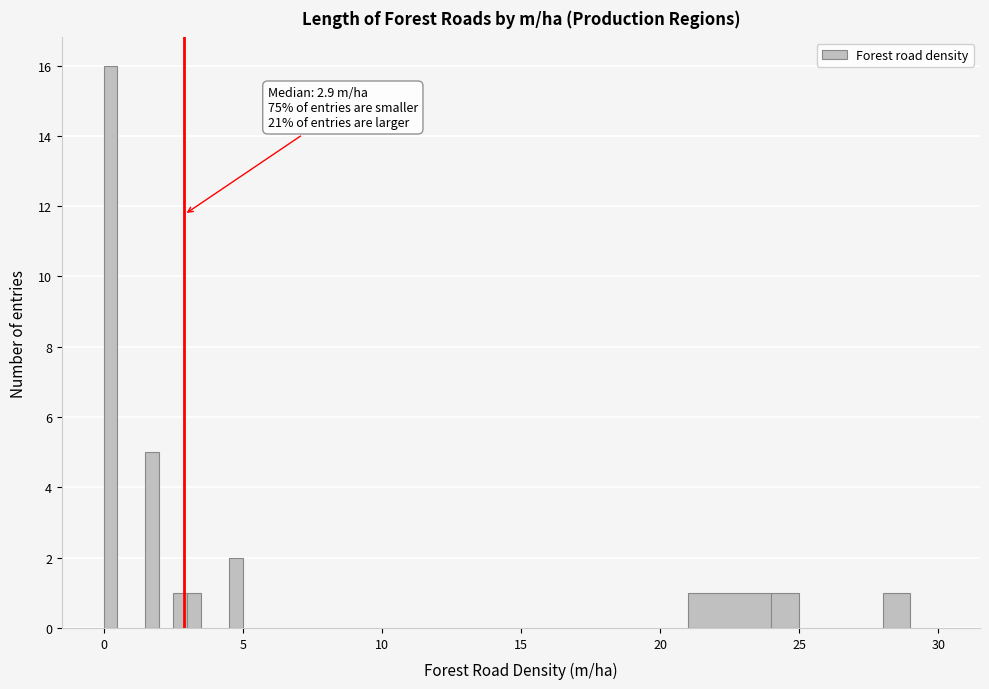

Around what value on the x-axis is the tallest bar? Give the approximate position of its centre, as read against the axis.

0.5